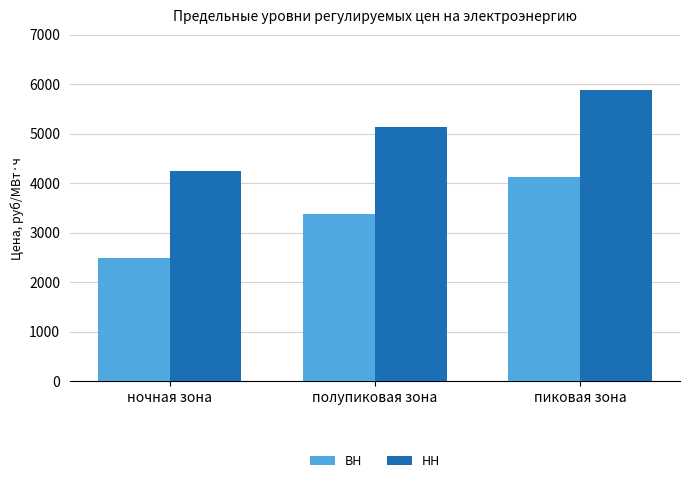

Rank the series by their average value, from highest to lowest.

НН, ВН